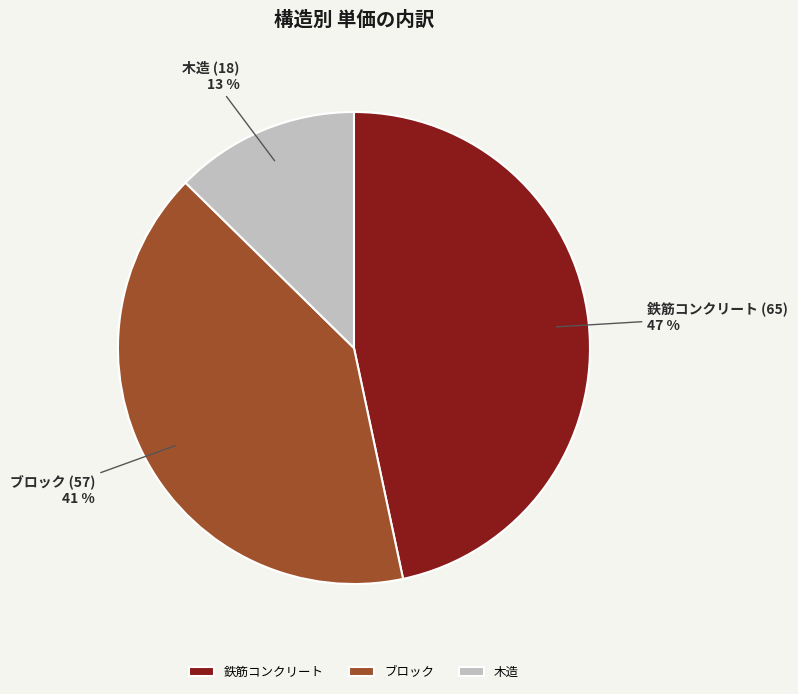

Is the sum of 木造 and ブロック greater than half?

Yes